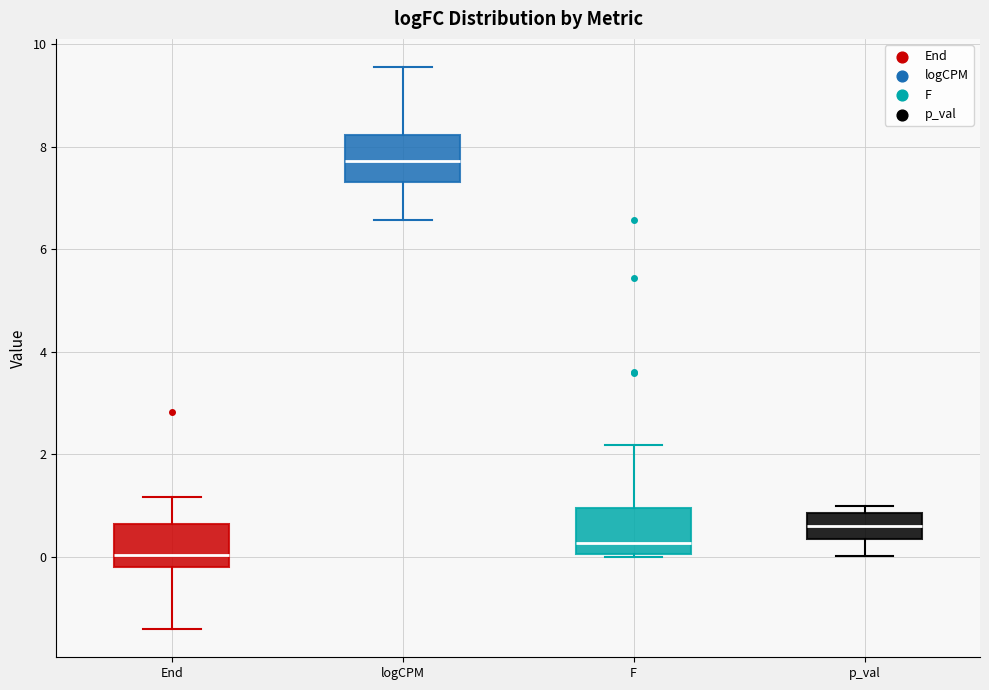

Where is the lower edge of the box for End on the y-axis? The values are not printed on the chart, so give them approximately, as read against the axis.

-0.2